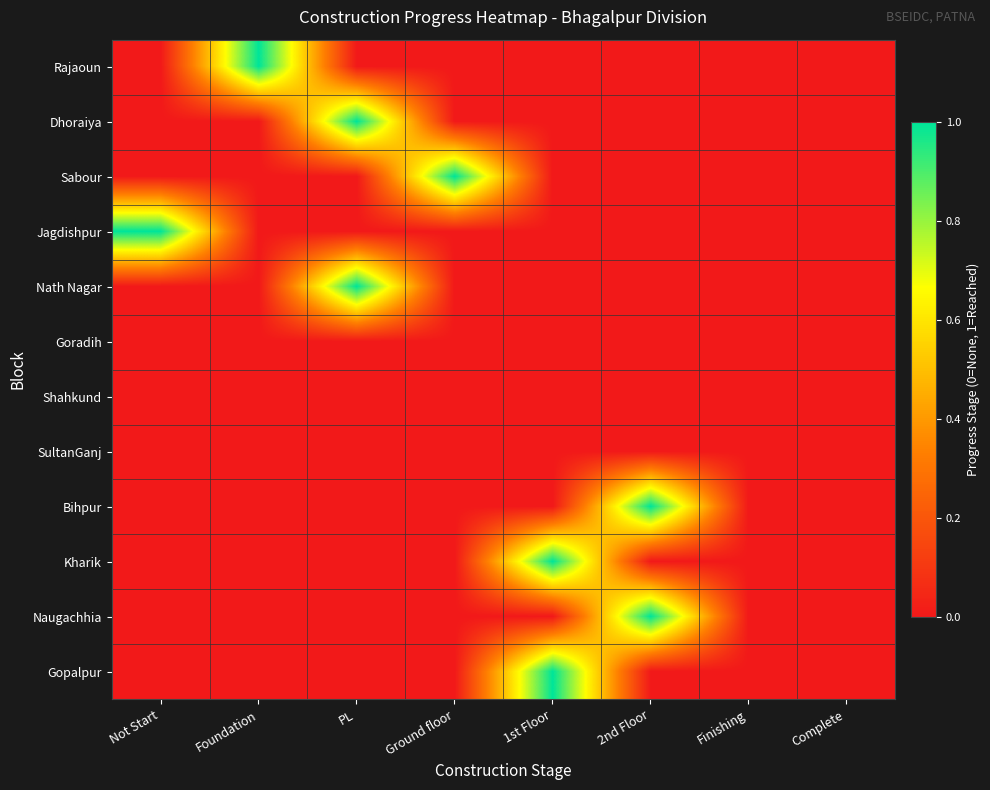

Reading right to left, extract all data points from this chart.

Rajaoun: Complete=0	Finishing=0	2nd Floor=0	1st Floor=0	Ground floor=0	PL=0	Foundation=1	Not Start=0
Dhoraiya: Complete=0	Finishing=0	2nd Floor=0	1st Floor=0	Ground floor=0	PL=1	Foundation=0	Not Start=0
Sabour: Complete=0	Finishing=0	2nd Floor=0	1st Floor=0	Ground floor=1	PL=0	Foundation=0	Not Start=0
Jagdishpur: Complete=0	Finishing=0	2nd Floor=0	1st Floor=0	Ground floor=0	PL=0	Foundation=0	Not Start=1
Nath Nagar: Complete=0	Finishing=0	2nd Floor=0	1st Floor=0	Ground floor=0	PL=1	Foundation=0	Not Start=0
Goradih: Complete=0	Finishing=0	2nd Floor=0	1st Floor=0	Ground floor=0	PL=0	Foundation=0	Not Start=0
Shahkund: Complete=0	Finishing=0	2nd Floor=0	1st Floor=0	Ground floor=0	PL=0	Foundation=0	Not Start=0
SultanGanj: Complete=0	Finishing=0	2nd Floor=0	1st Floor=0	Ground floor=0	PL=0	Foundation=0	Not Start=0
Bihpur: Complete=0	Finishing=0	2nd Floor=1	1st Floor=0	Ground floor=0	PL=0	Foundation=0	Not Start=0
Kharik: Complete=0	Finishing=0	2nd Floor=0	1st Floor=1	Ground floor=0	PL=0	Foundation=0	Not Start=0
Naugachhia: Complete=0	Finishing=0	2nd Floor=1	1st Floor=0	Ground floor=0	PL=0	Foundation=0	Not Start=0
Gopalpur: Complete=0	Finishing=0	2nd Floor=0	1st Floor=1	Ground floor=0	PL=0	Foundation=0	Not Start=0